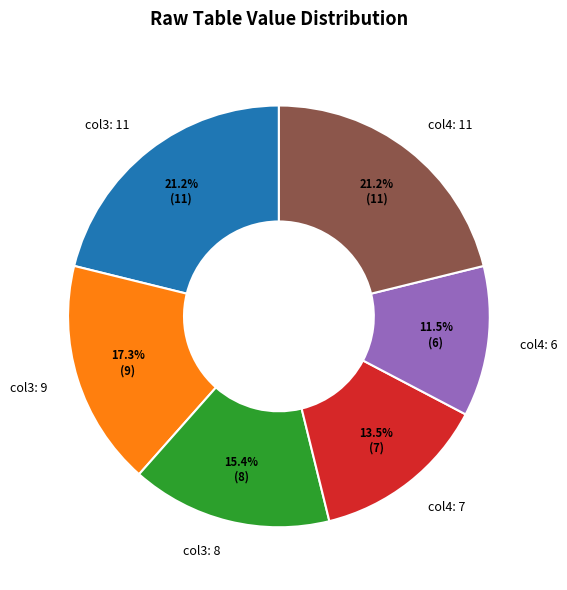

Does col3: 8 account for over 50% of the chart?

No